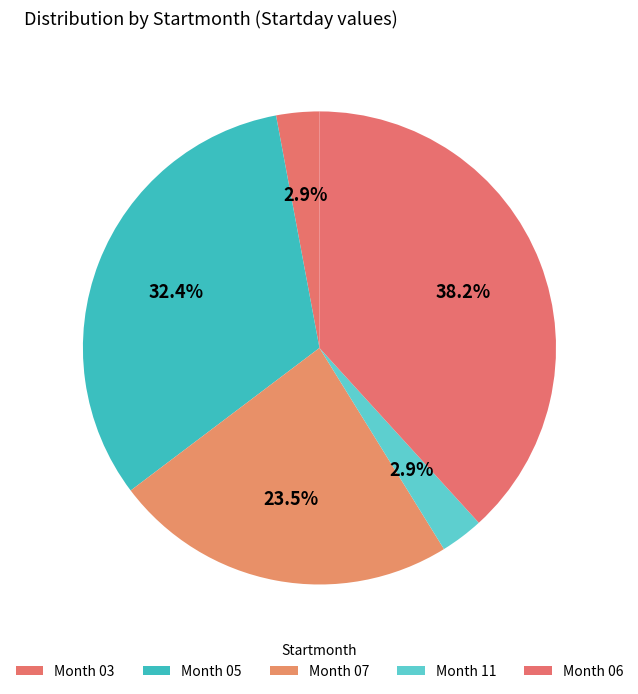

Which category has the smallest portion of the pie?

03